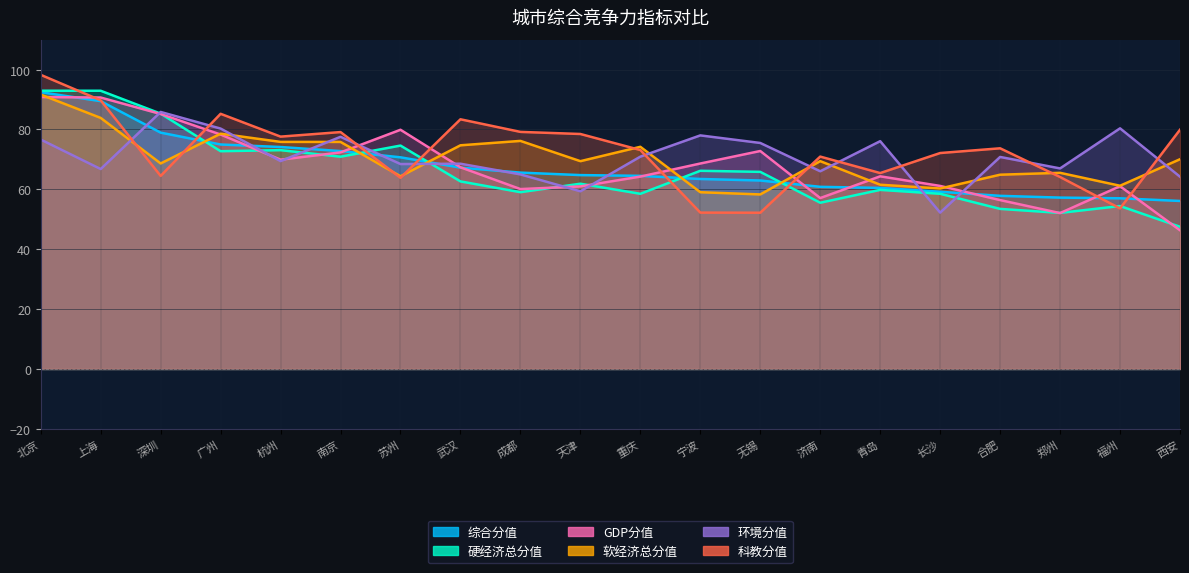

What is the sum of the 综合分值 values at 武汉 and 重庆?

131.8